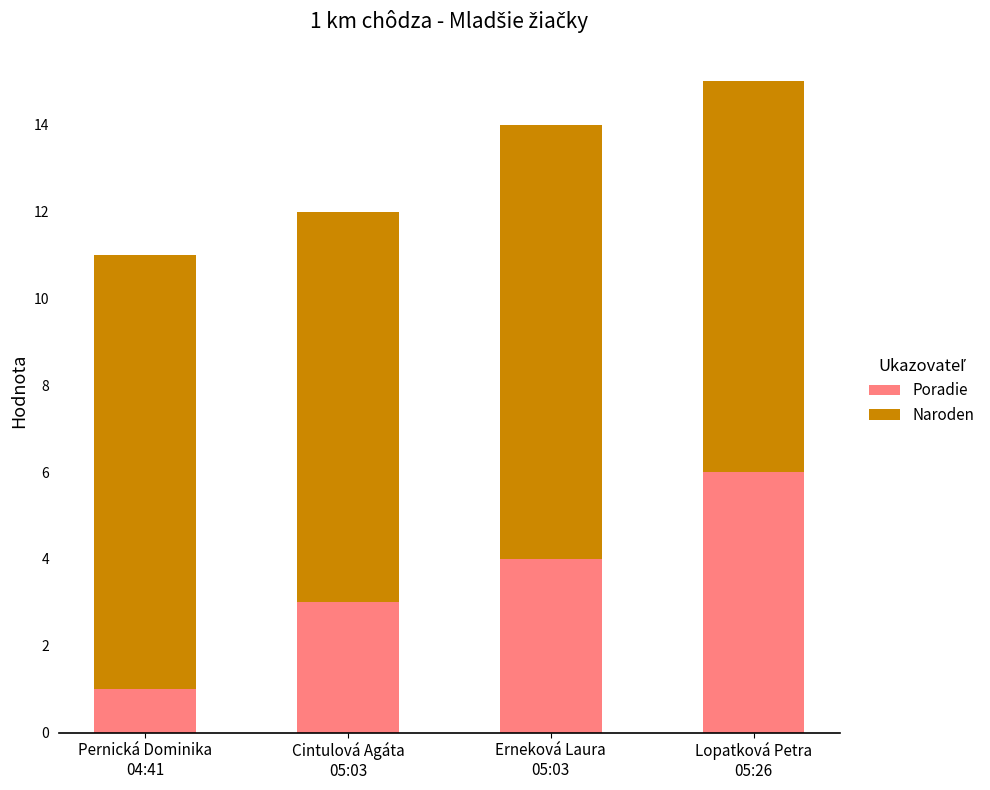

Reading left to right, list the values for the Poradie series.

1	3	4	6